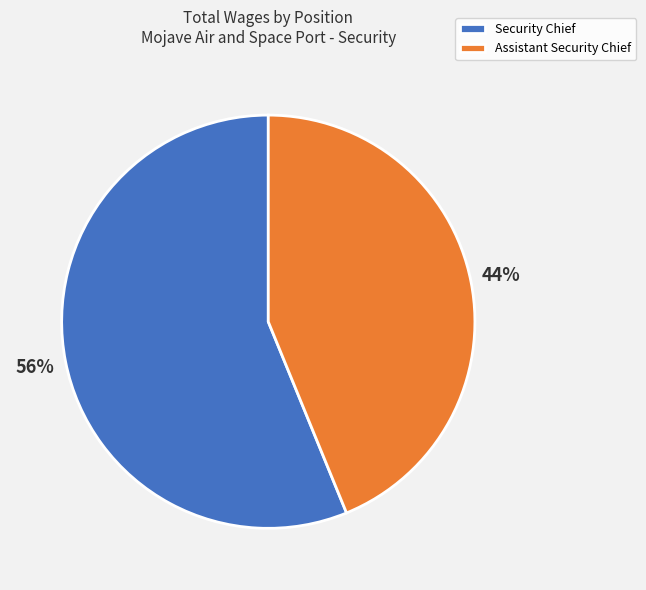

Rank the categories by value from highest to lowest.

Security Chief, Assistant Security Chief